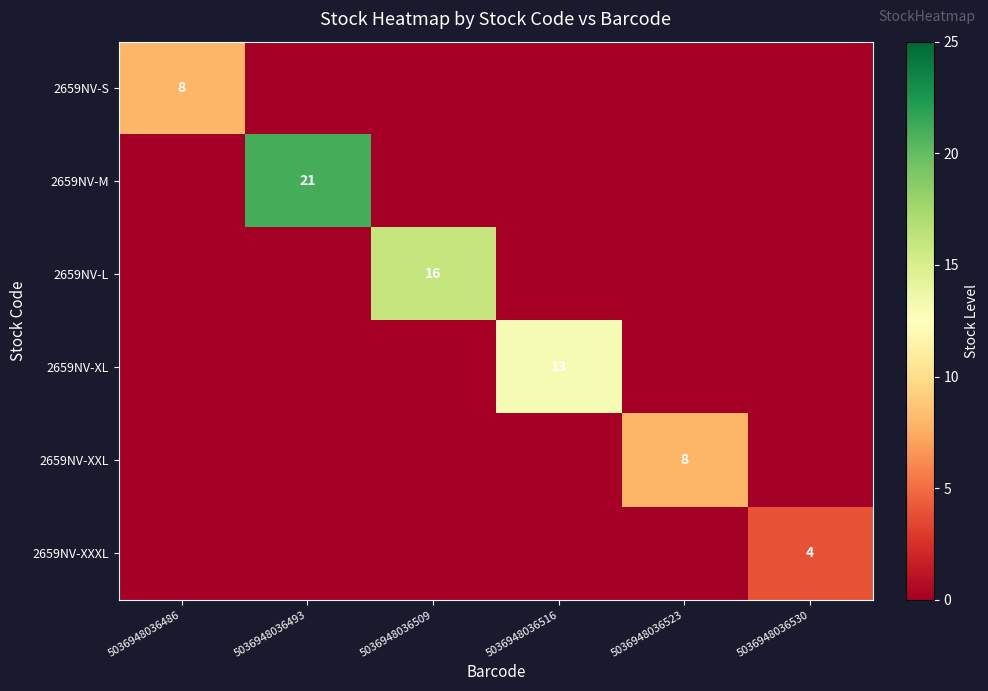

The value of 2659NV-L at 5036948036509 is 11. True or false?

False